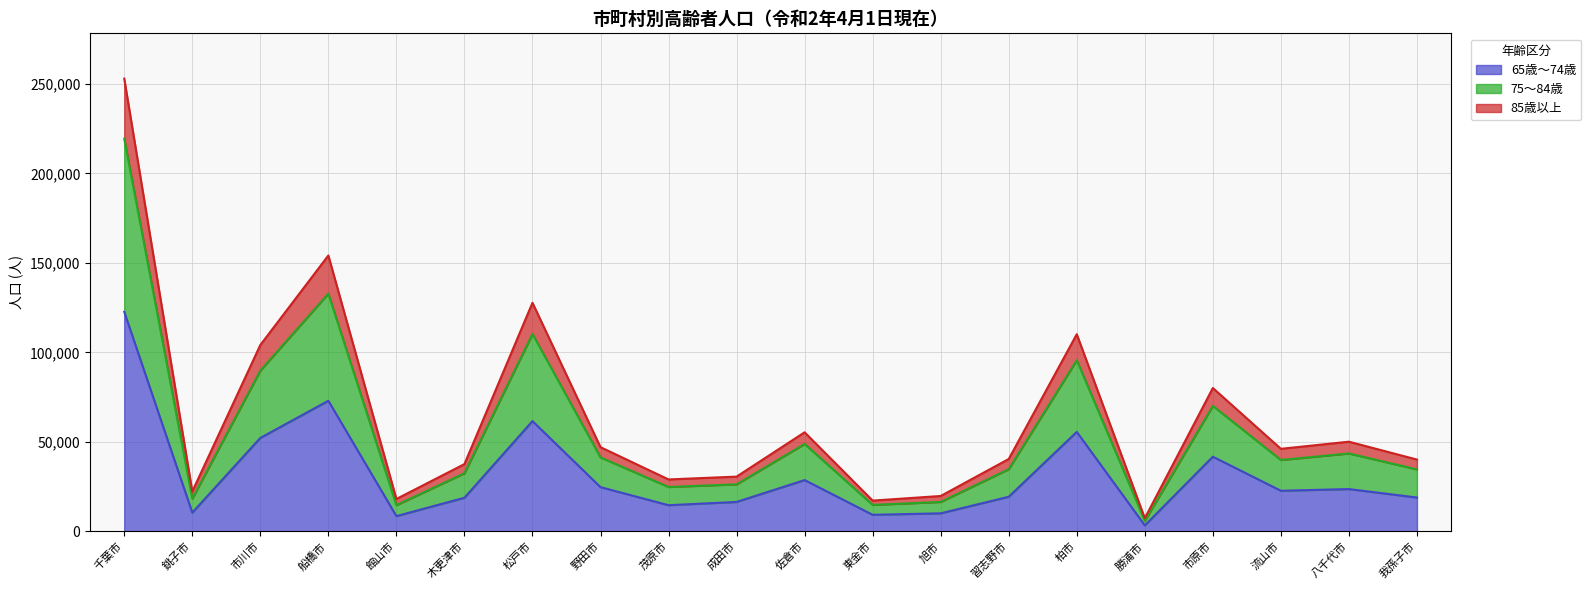

What are all the series names shown in the legend?

65歳～74歳, 75～84歳, 85歳以上